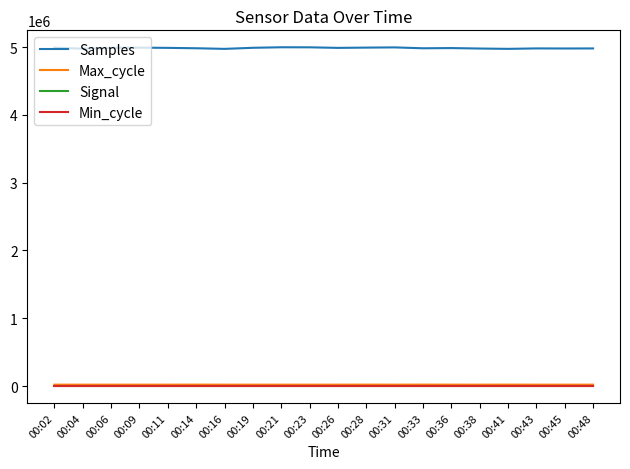

The value of Samples at 00:33 is 4982240. True or false?

True